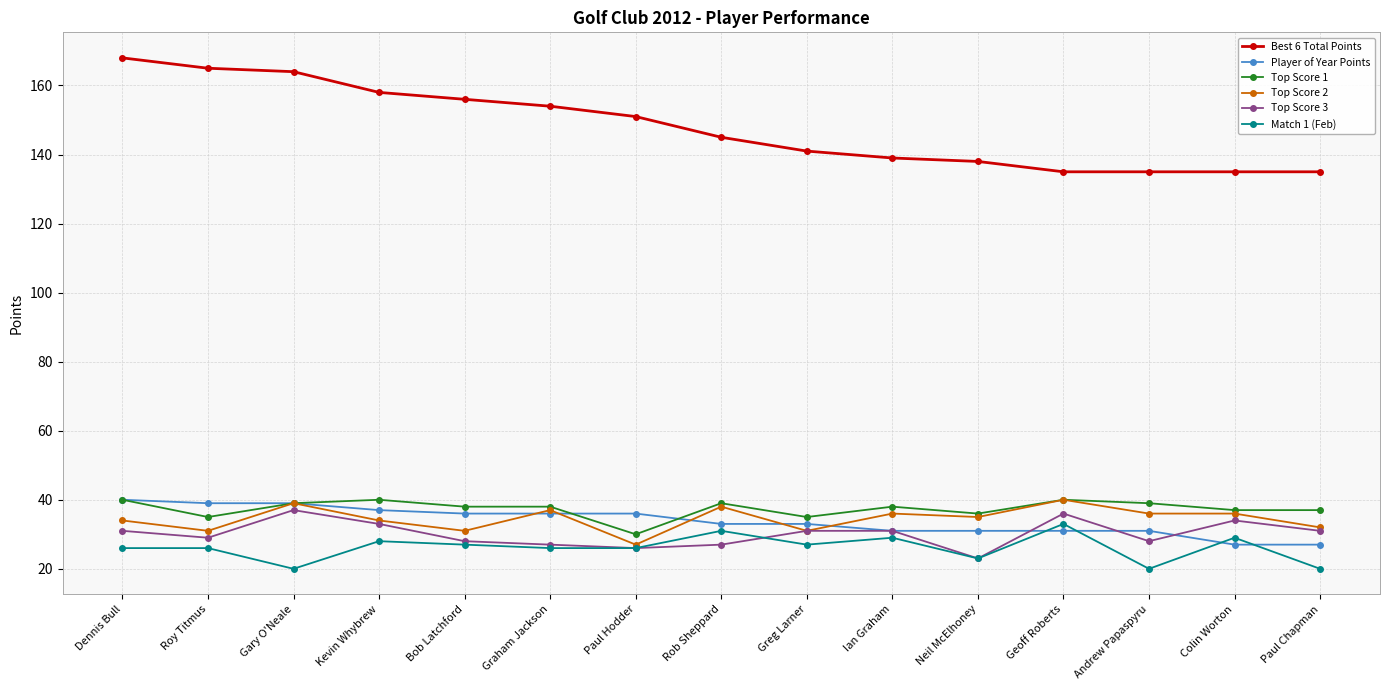

Reading right to left, extract all data points from this chart.

Best 6 Total Points: 135	135	135	135	138	139	141	145	151	154	156	158	164	165	168
Player of Year Points: 27	27	31	31	31	31	33	33	36	36	36	37	39	39	40
Top Score 1: 37	37	39	40	36	38	35	39	30	38	38	40	39	35	40
Top Score 2: 32	36	36	40	35	36	31	38	27	37	31	34	39	31	34
Top Score 3: 31	34	28	36	23	31	31	27	26	27	28	33	37	29	31
Match 1 (Feb): 20	29	20	33	23	29	27	31	26	26	27	28	20	26	26